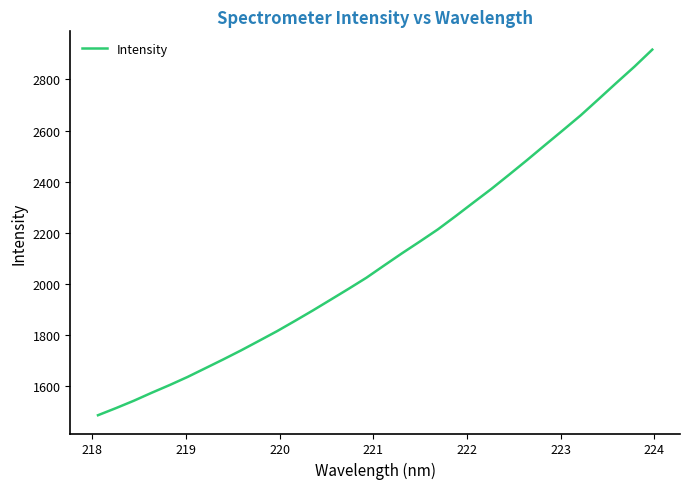

What is the difference between the maximum and minimum values?

1428.4